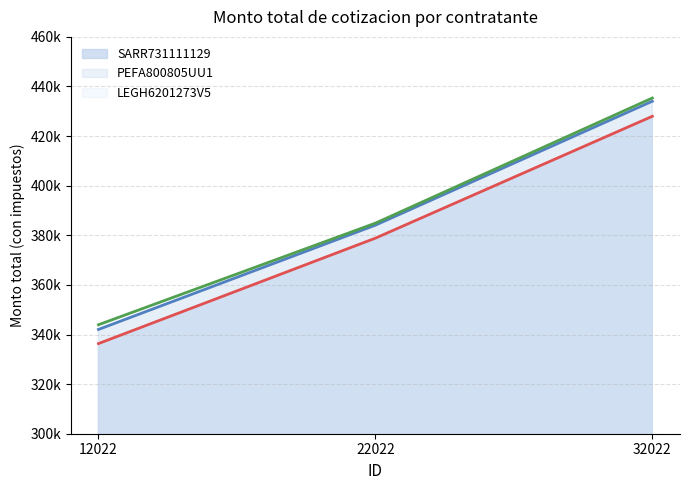

What is the value of the SARR731111129 point at the 2nd from the left?

378848.6